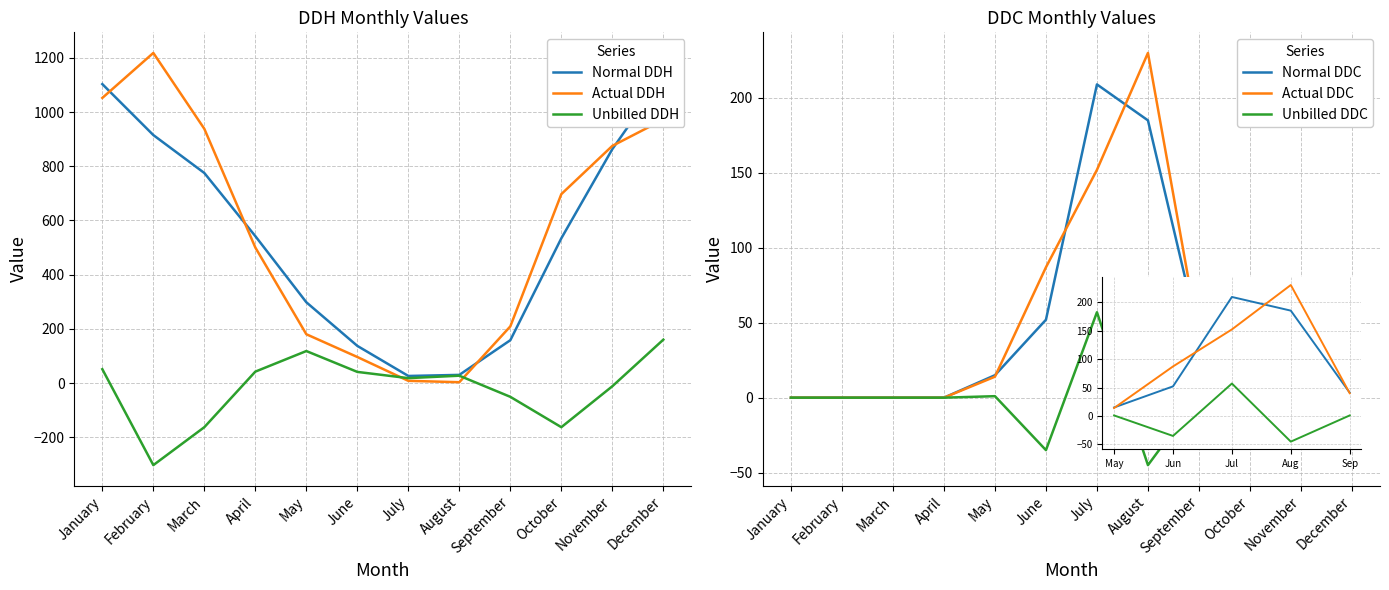

Is it true that Unbilled DDC equals 2 at September?

False